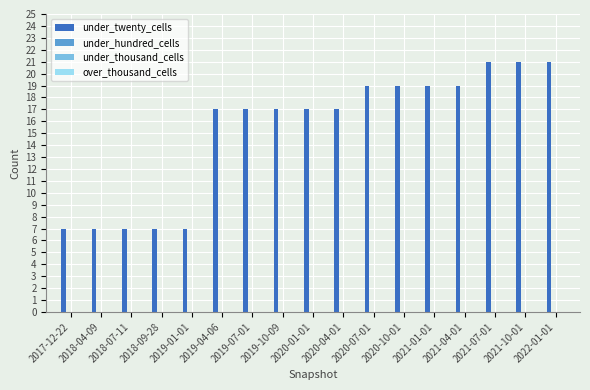

Which has a higher value, 2019-01-01 or 2022-01-01?

2022-01-01